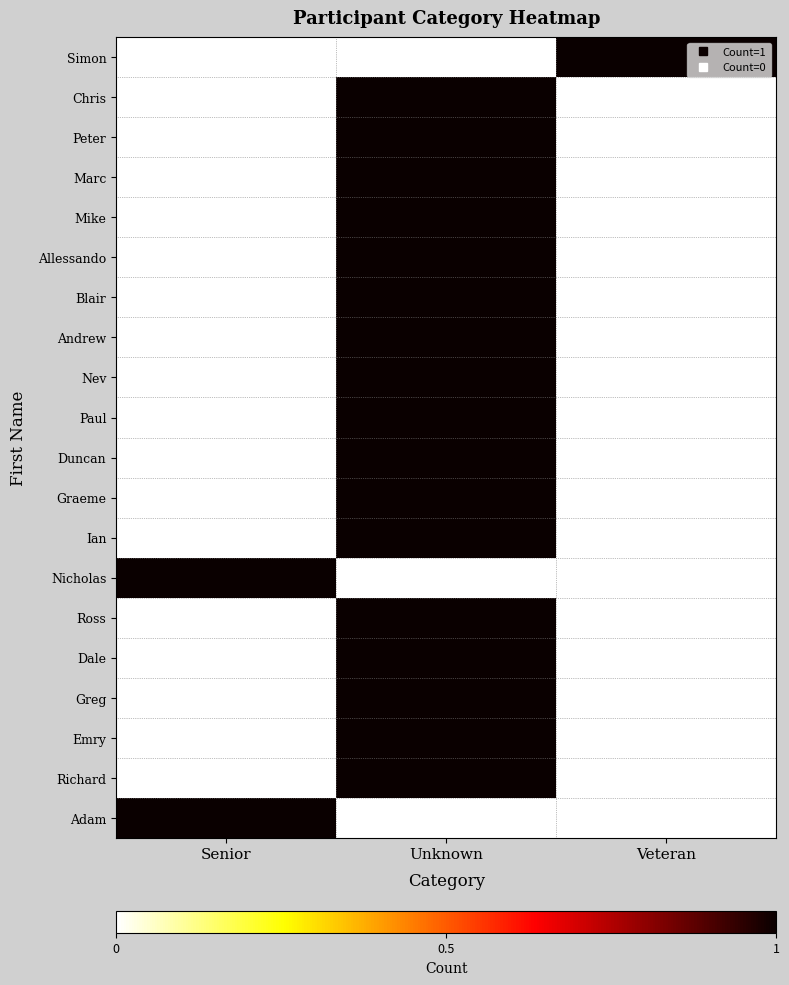

Which has a higher value, Senior or Unknown?

Senior